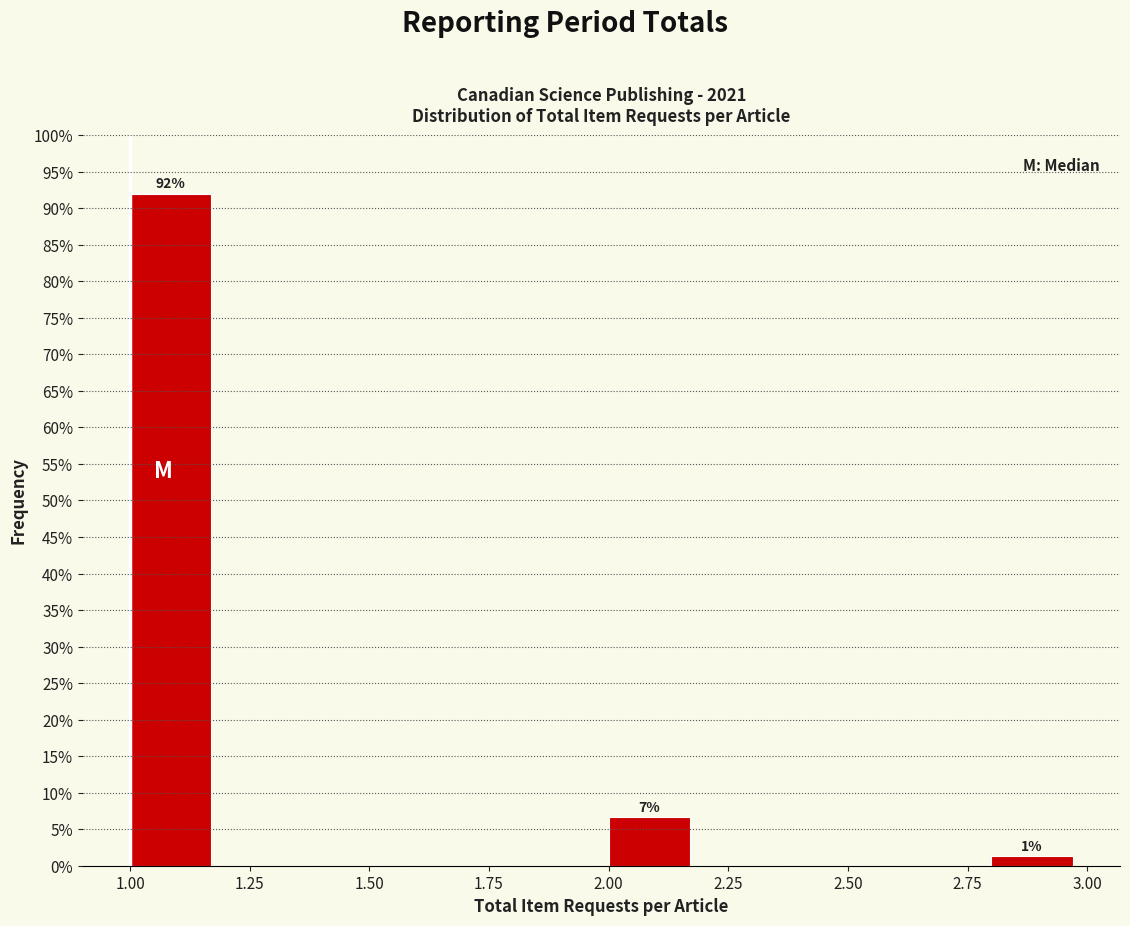

Over which range of the x-axis is the bar tallest?

1.0 to 1.2